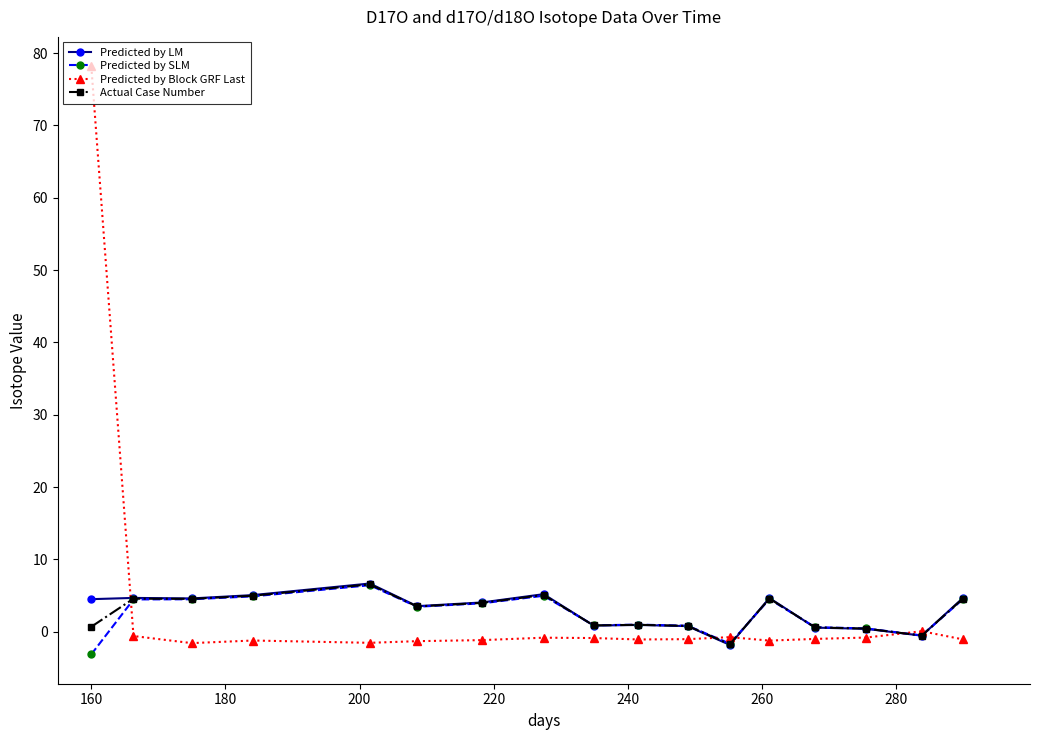

How many negative values does the Predicted by SLM series have?

3